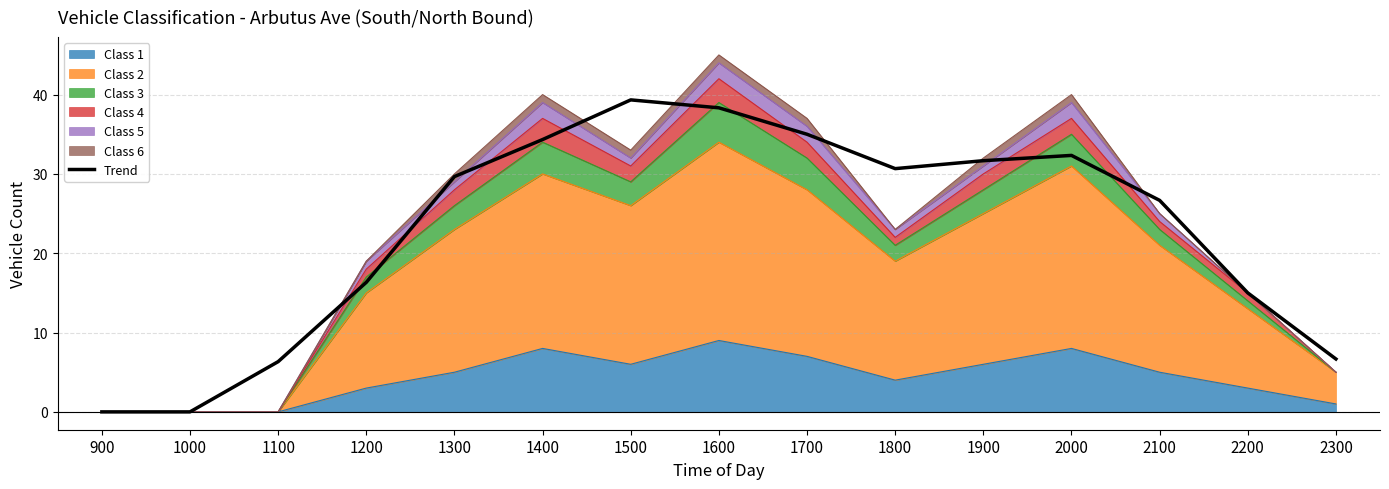

At which category does the chart reach its peak across all series?

1500